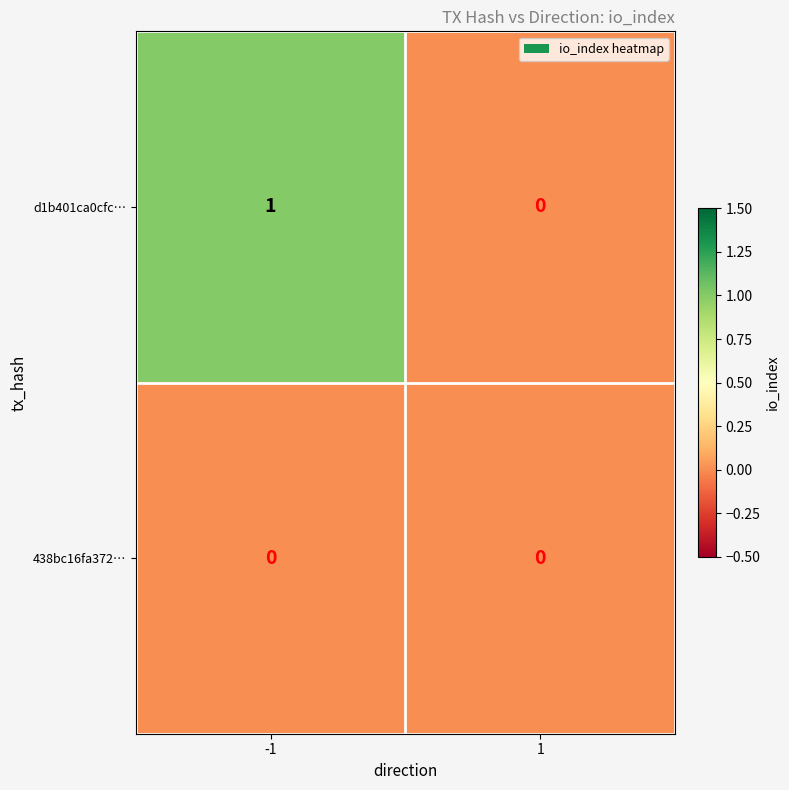

At -1, list the series in order from smallest to largest.

438bc16fa372…, d1b401ca0cfc…